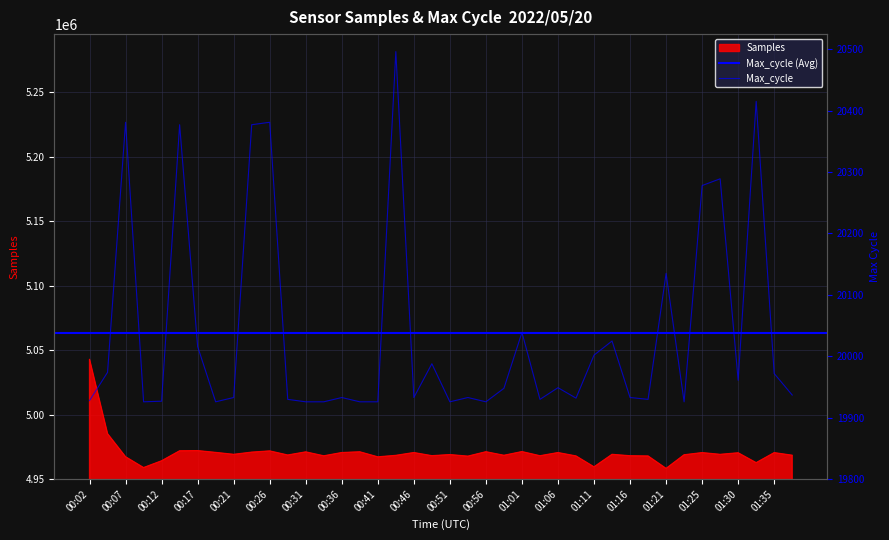

True or false: Max_cycle has more than 0 points higher than both neighbors.

True